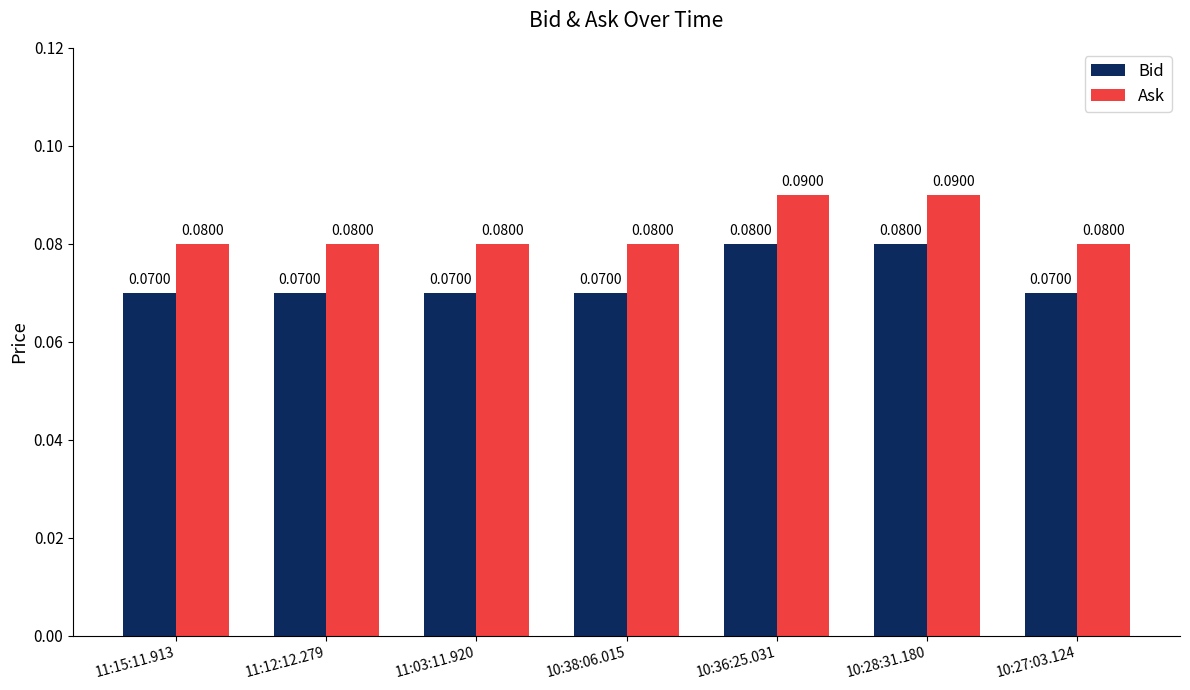

List the series in order of their overall mean, lowest first.

Bid, Ask